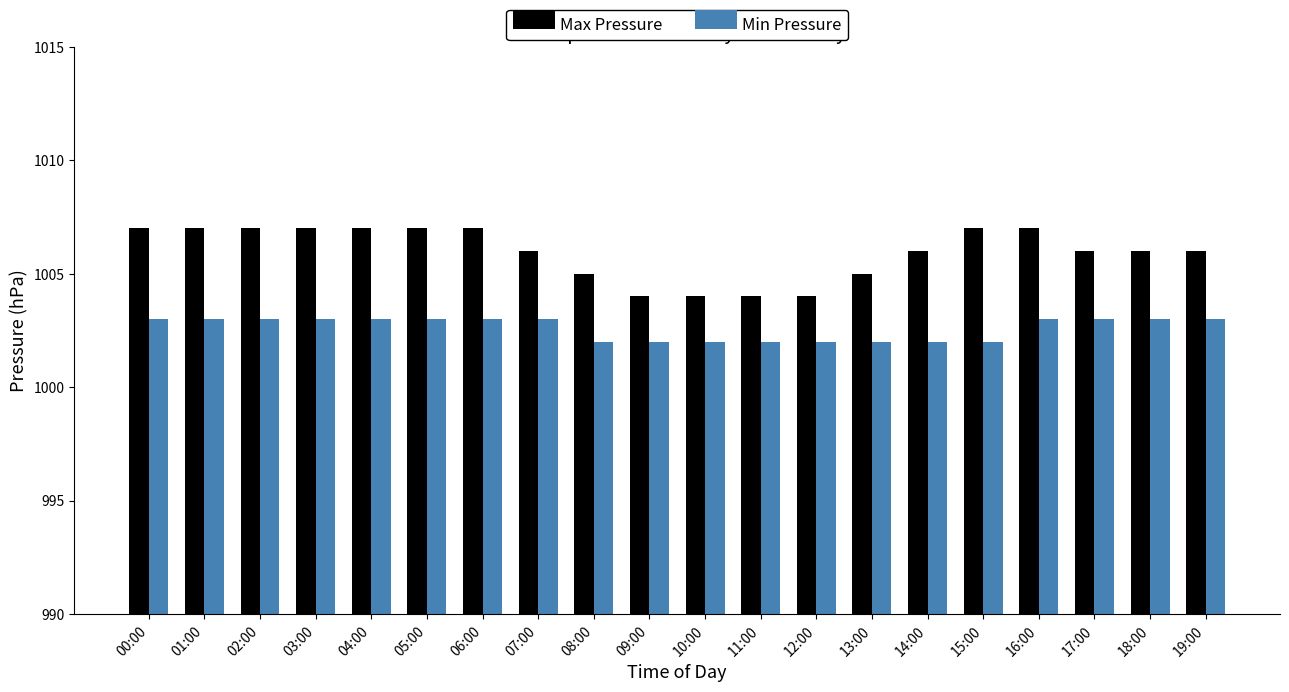

Rank the series by their maximum value, from lowest to highest.

Min Pressure, Max Pressure